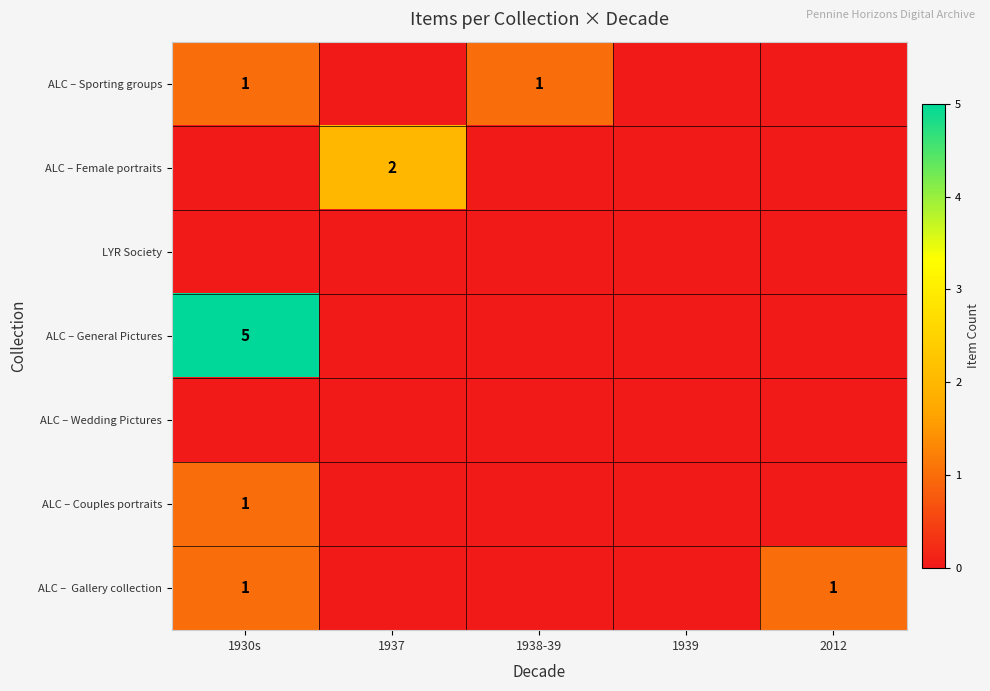

True or false: ALC – Couples portraits has a value of 1 at 1930s.

True